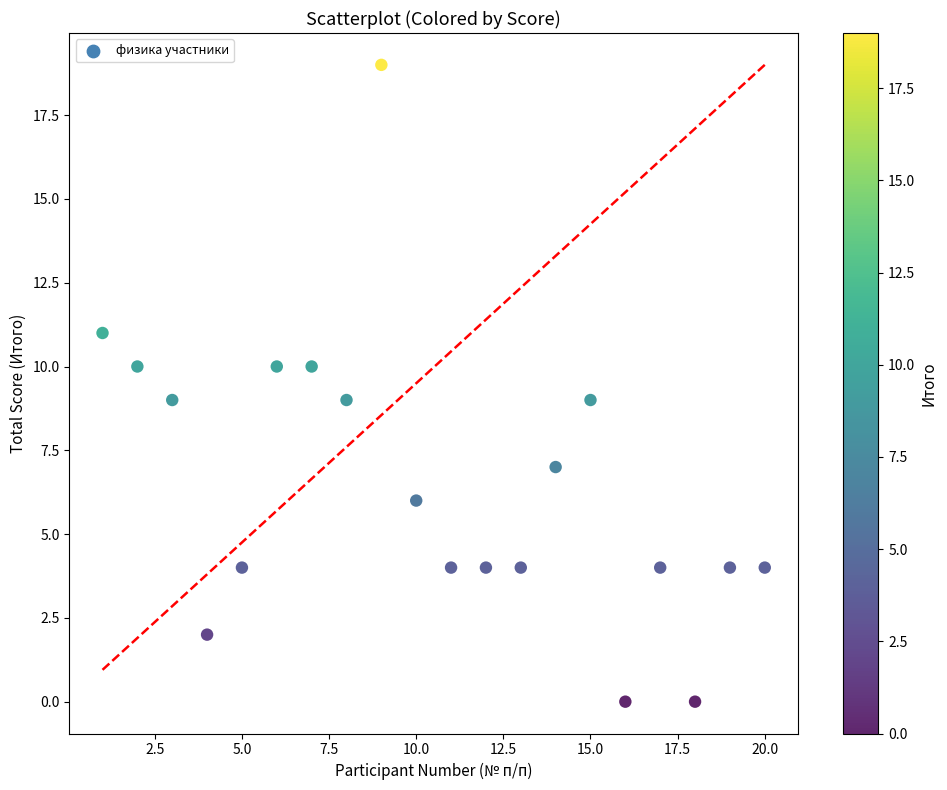

What is the range of X values (max minus min)?

19